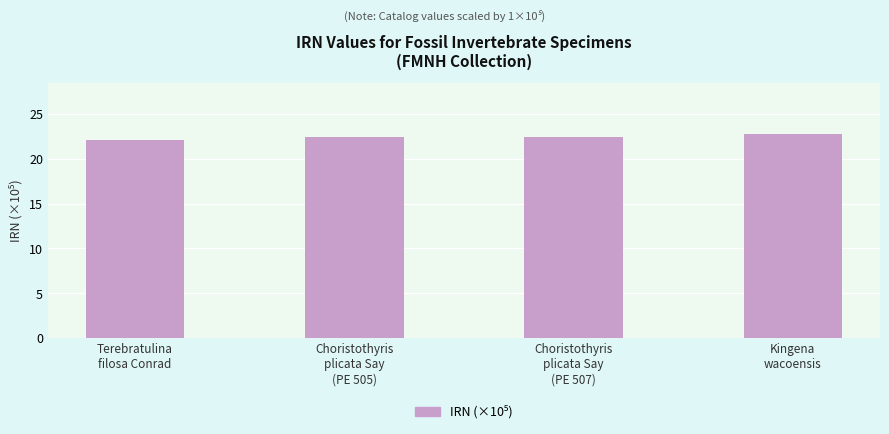

Count the number of data series in this chart.

1